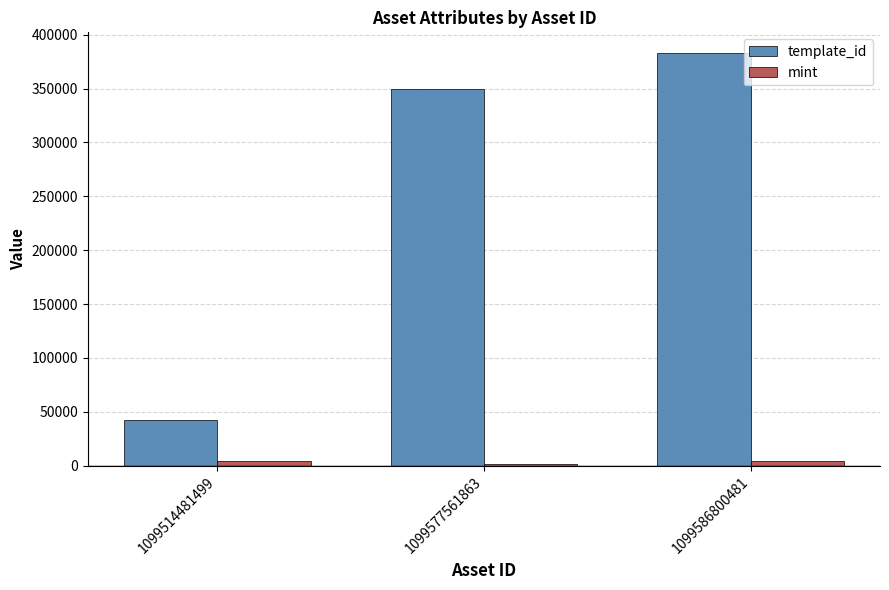

What is the sum of all mint values?

9624